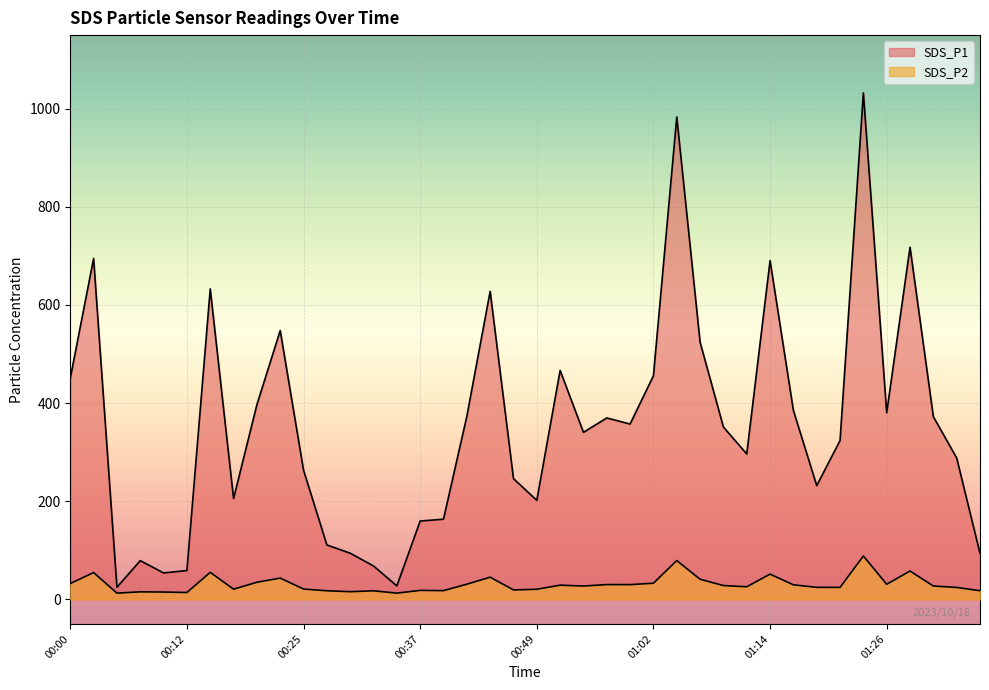

Reading left to right, extract all data points from this chart.

SDS_P1: 00:00=450.7	00:03=694.8	00:05=24.7	00:07=79.0	00:10=54.0	00:12=58.8	00:15=632.8	00:17=205.5	00:20=396.9	00:22=548.0	00:25=263.3	00:27=111.0	00:29=94.2	00:32=68.1	00:34=27.5	00:37=159.8	00:39=163.4	00:42=373.1	00:45=627.8	00:47=246.2	00:49=201.8	00:52=466.6	00:54=340.5	00:57=369.8	00:59=357.4	01:02=455.9	01:04=983.2	01:07=524.2	01:09=351.3	01:12=296.4	01:14=690.4	01:16=385.1	01:19=231.8	01:21=323.8	01:24=1032.2	01:26=380.5	01:29=717.7	01:31=372.4	01:34=288.2	01:36=94.0
SDS_P2: 00:00=32.3	00:03=54.7	00:05=12.8	00:07=15.4	00:10=15.0	00:12=14.1	00:15=55.2	00:17=20.8	00:20=35.0	00:22=43.4	00:25=21.1	00:27=17.6	00:29=15.7	00:32=17.5	00:34=12.8	00:37=18.4	00:39=17.9	00:42=31.0	00:45=45.2	00:47=19.4	00:49=20.7	00:52=29.0	00:54=27.3	00:57=30.2	00:59=30.1	01:02=33.0	01:04=79.2	01:07=41.0	01:09=28.2	01:12=25.8	01:14=51.5	01:16=29.8	01:19=24.6	01:21=24.4	01:24=88.4	01:26=30.9	01:29=57.9	01:31=27.3	01:34=24.4	01:36=17.8